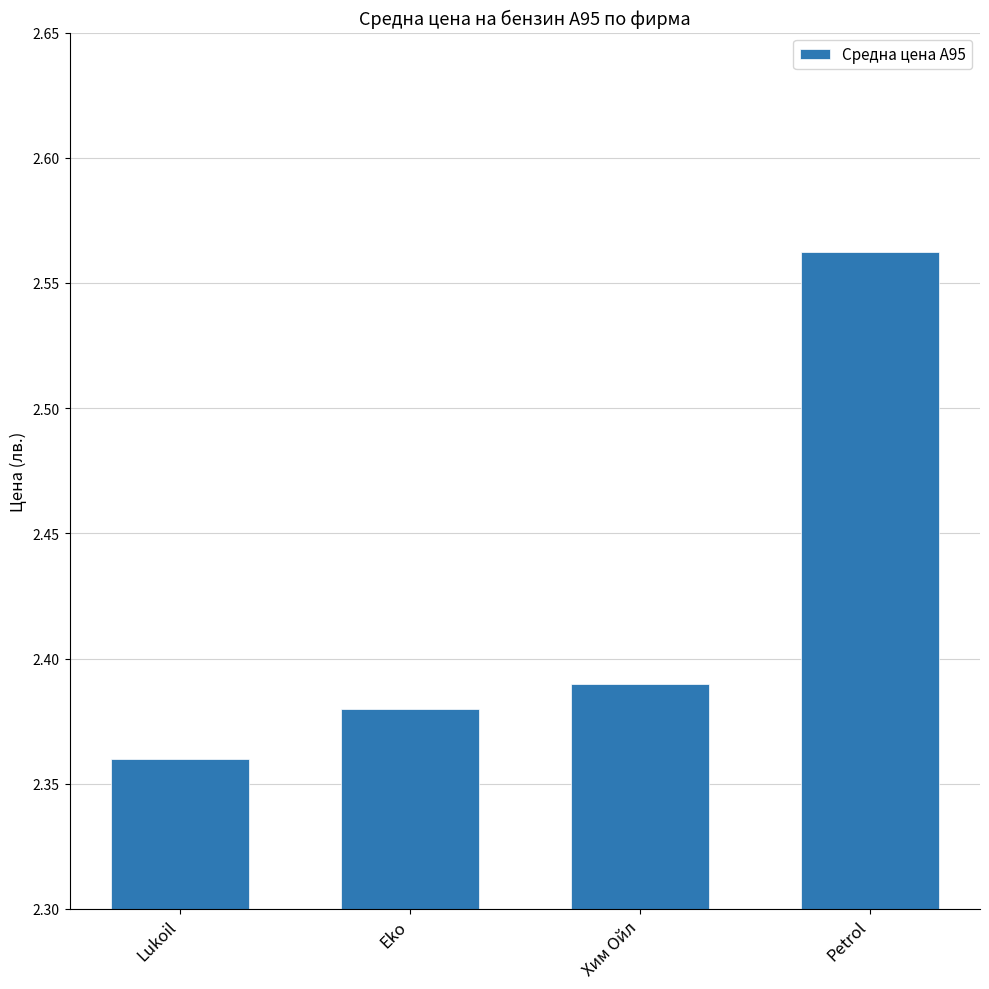

Rank the categories by value from highest to lowest.

Petrol, Хим Ойл, Eko, Lukoil